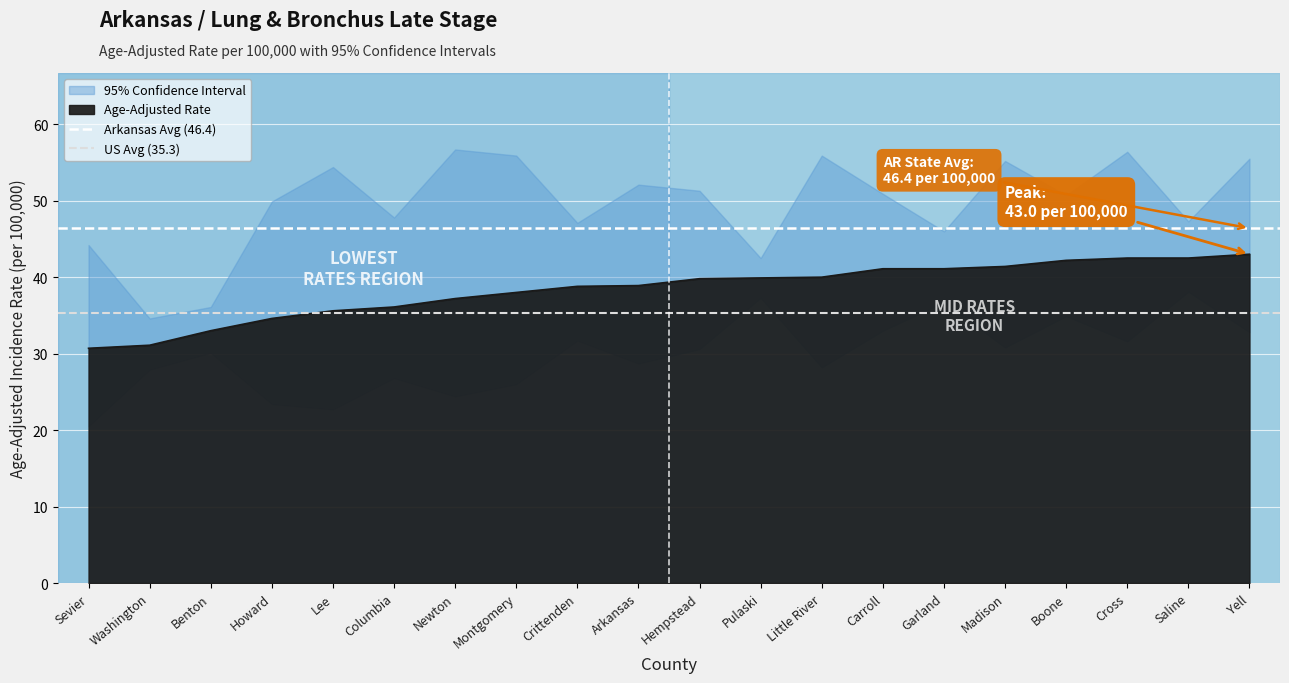

True or false: Age-Adjusted Rate has a value of 9.5 at Lee.

False